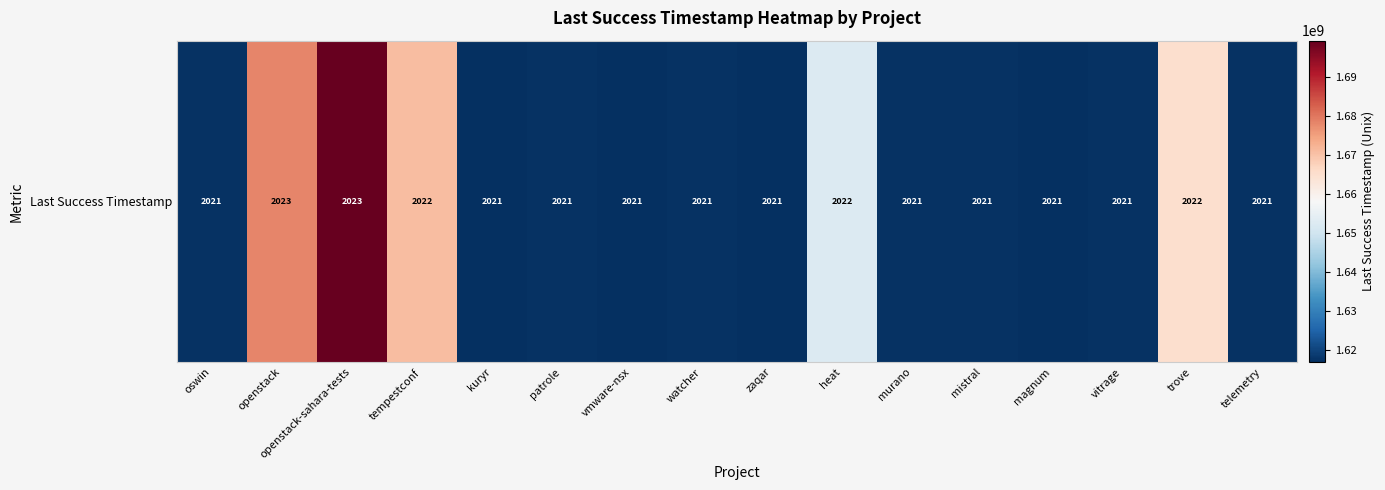

True or false: the data shows 1617336276 at patrole.

True